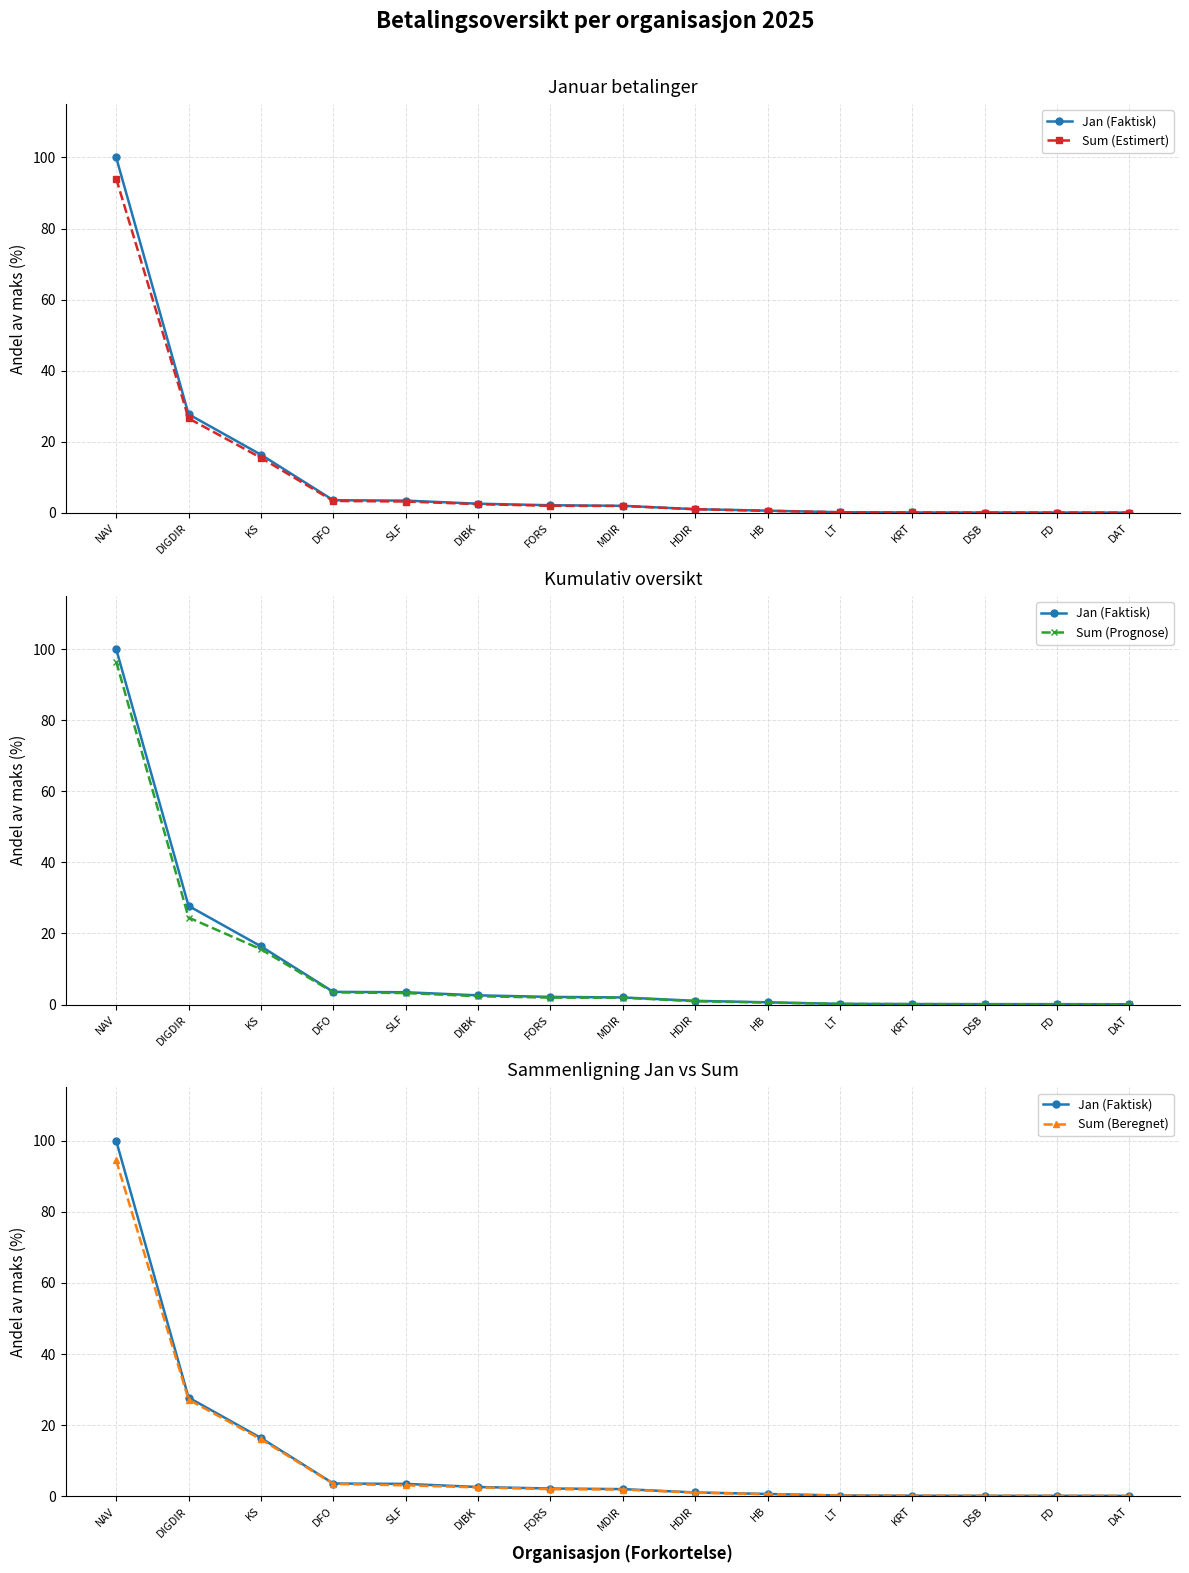

Where is the first local maximum for Sum (Prognose)?

FD